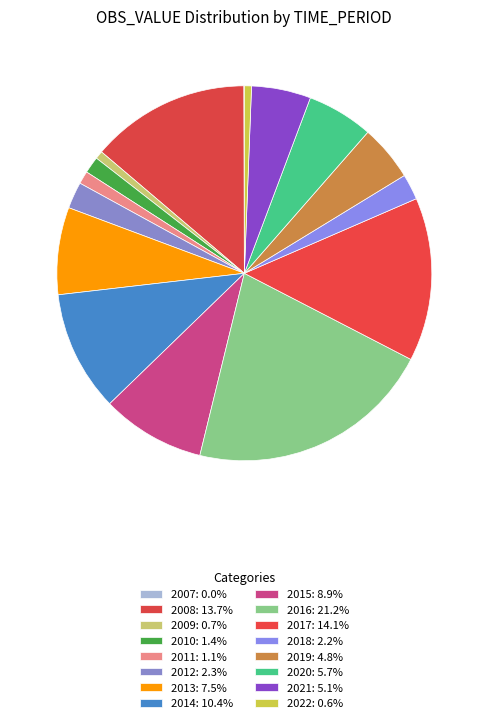

Does 2018 account for over 50% of the chart?

No